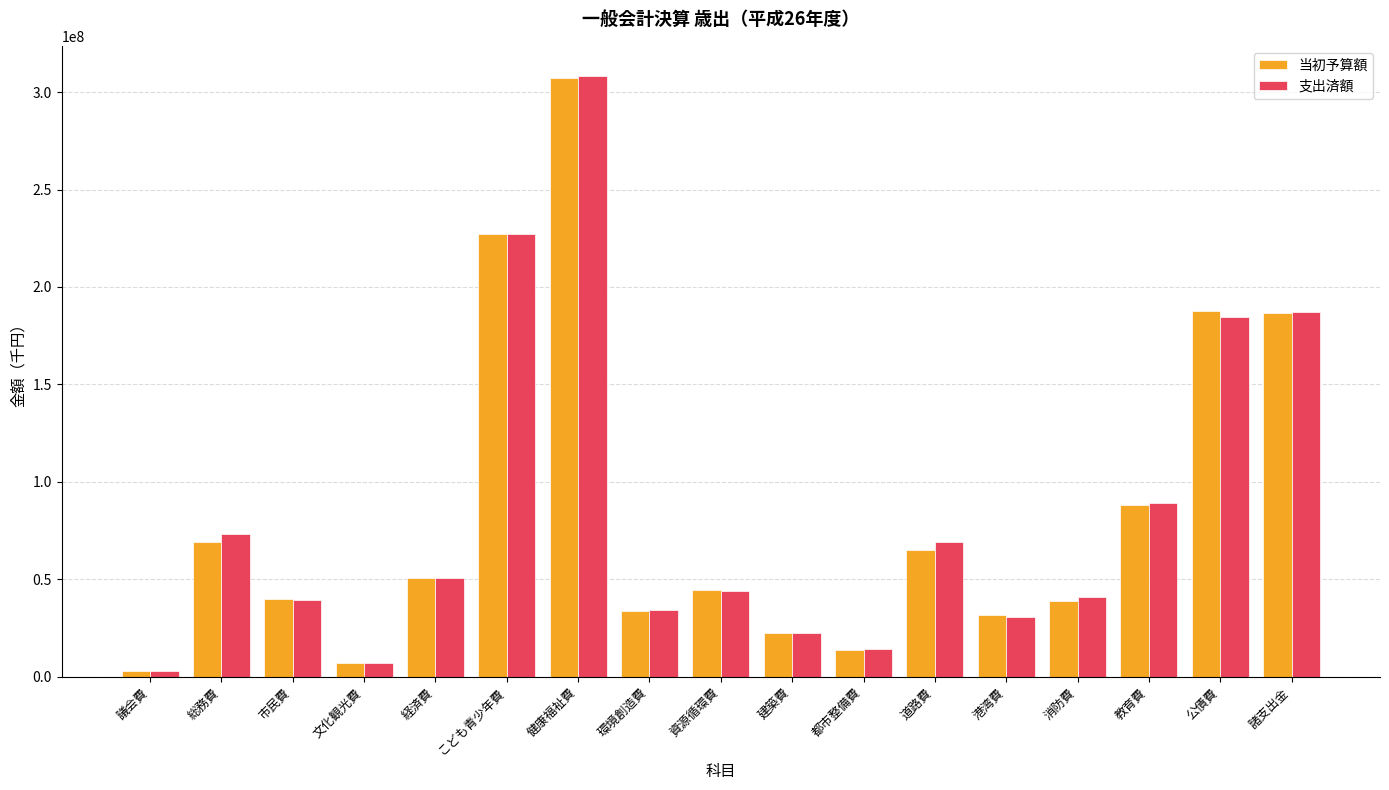

The value of 当初予算額 at 教育費 is 58941858.8. True or false?

False